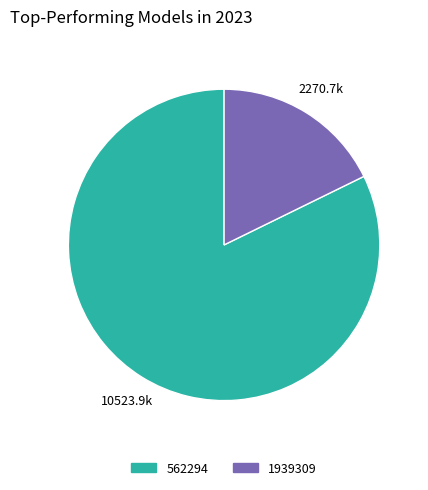

Is there any slice that represents more than half of the pie?

Yes